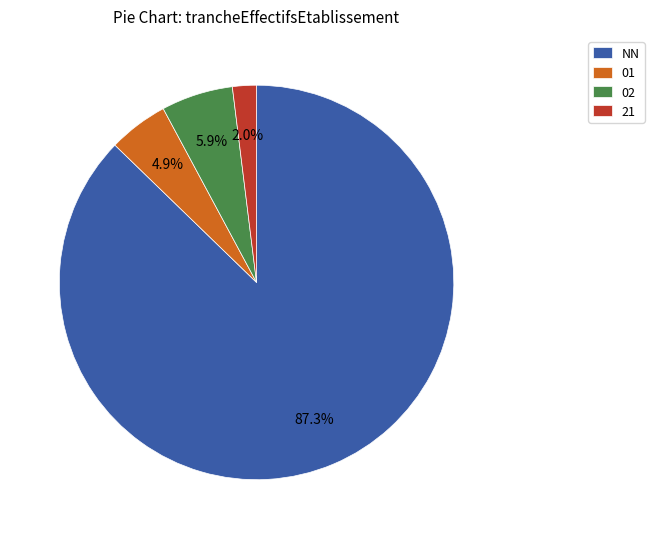

Count the number of slices in the pie.

4